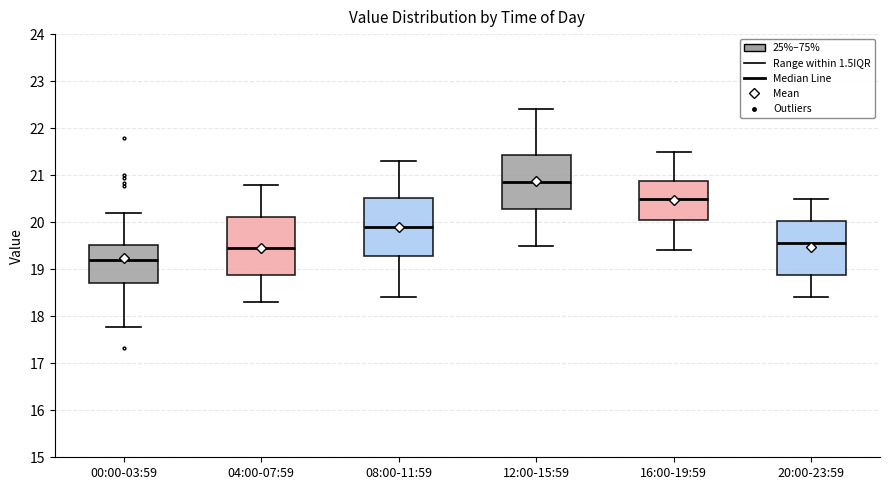

Where is the lower edge of the box for 16:00-19:59 on the y-axis? The values are not printed on the chart, so give them approximately, as read against the axis.

20.1